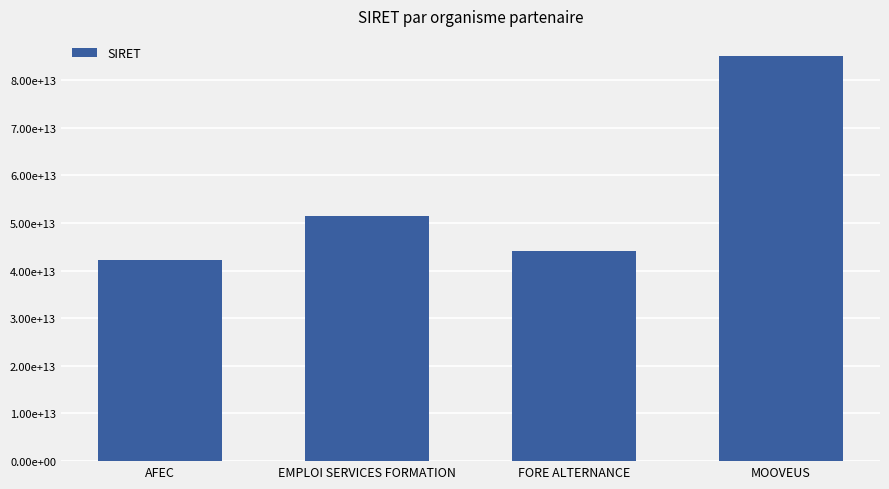

Rank the categories by value from highest to lowest.

MOOVEUS, EMPLOI SERVICES FORMATION, FORE ALTERNANCE, AFEC